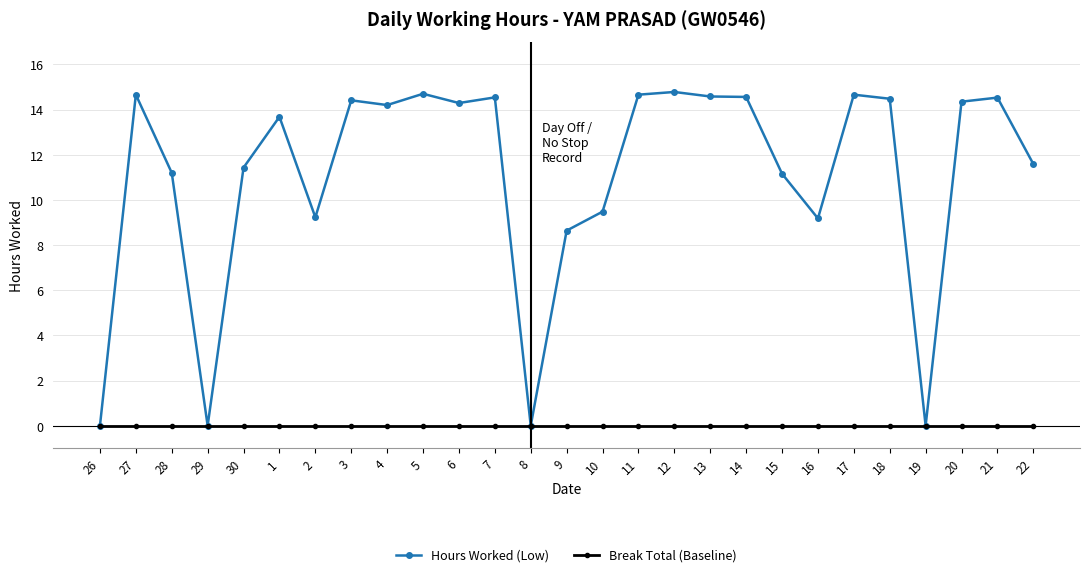

Which series changed the most between 26 and 28?

Hours Worked (Low)